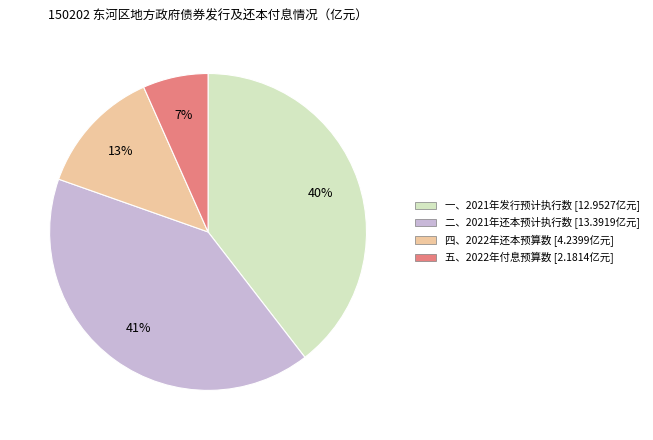

Is the sum of 四、2022年还本预算数 and 一、2021年发行预计执行数 greater than half?

Yes